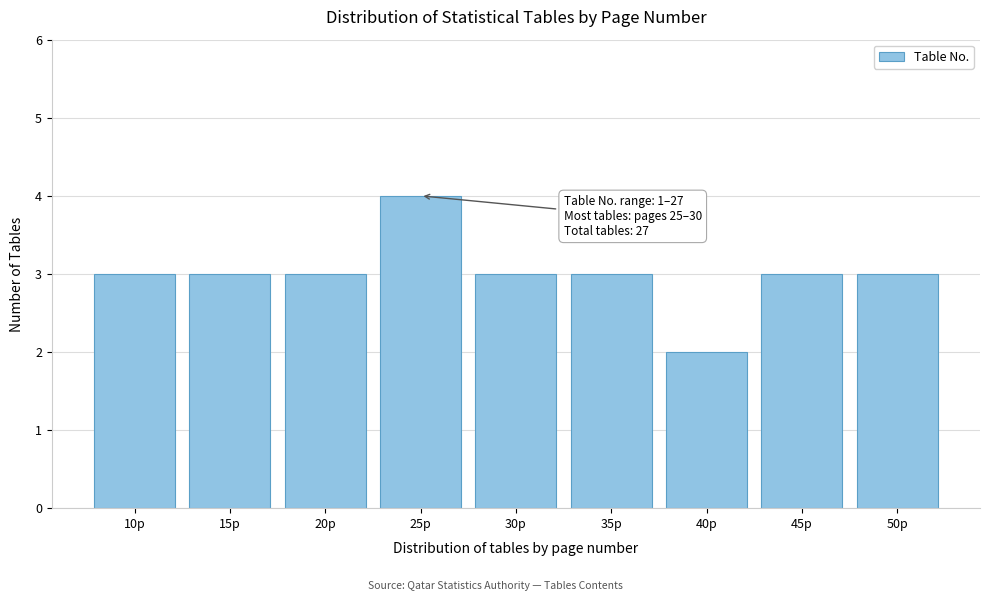

Reading right to left, what are all the values shown in this chart?

50p=3	45p=3	40p=2	35p=3	30p=3	25p=4	20p=3	15p=3	10p=3